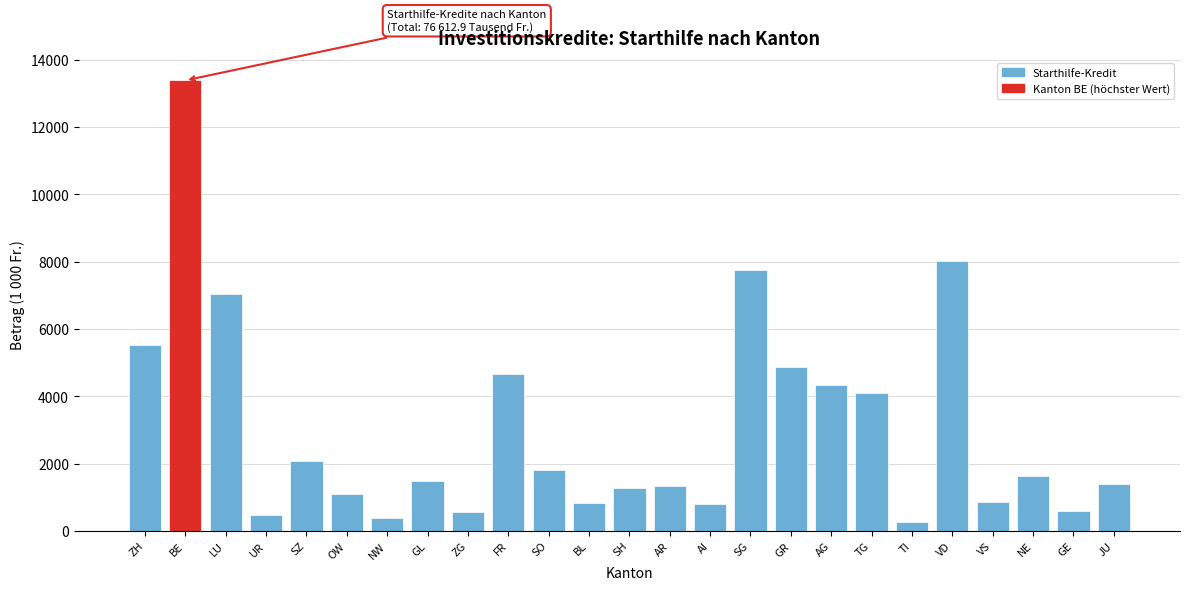

The value at BE is 9125.7. True or false?

False